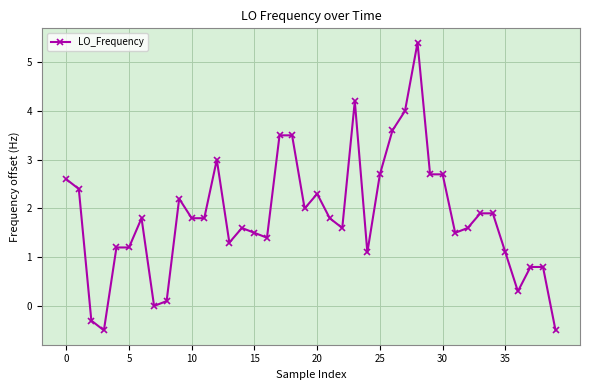

What is the greatest value displayed?

5.4